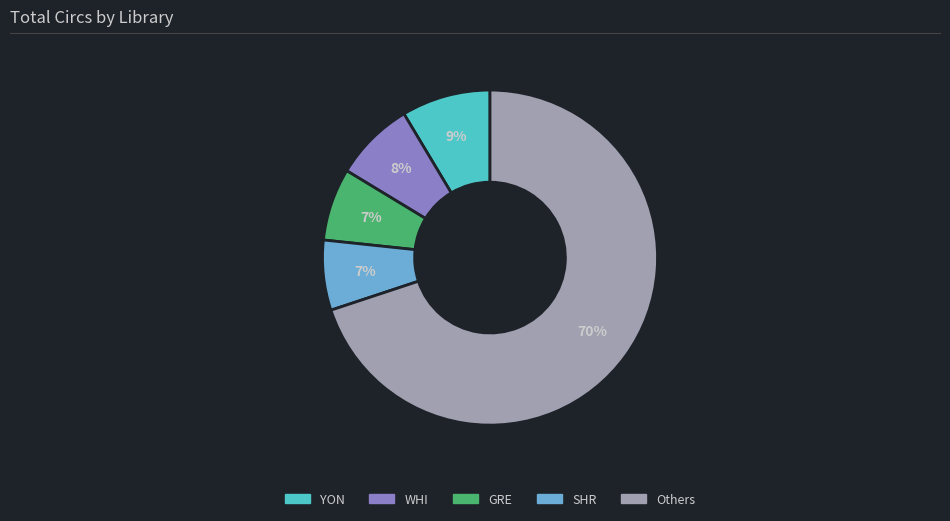

To the nearest percent, what is the average slice percentage?

20%